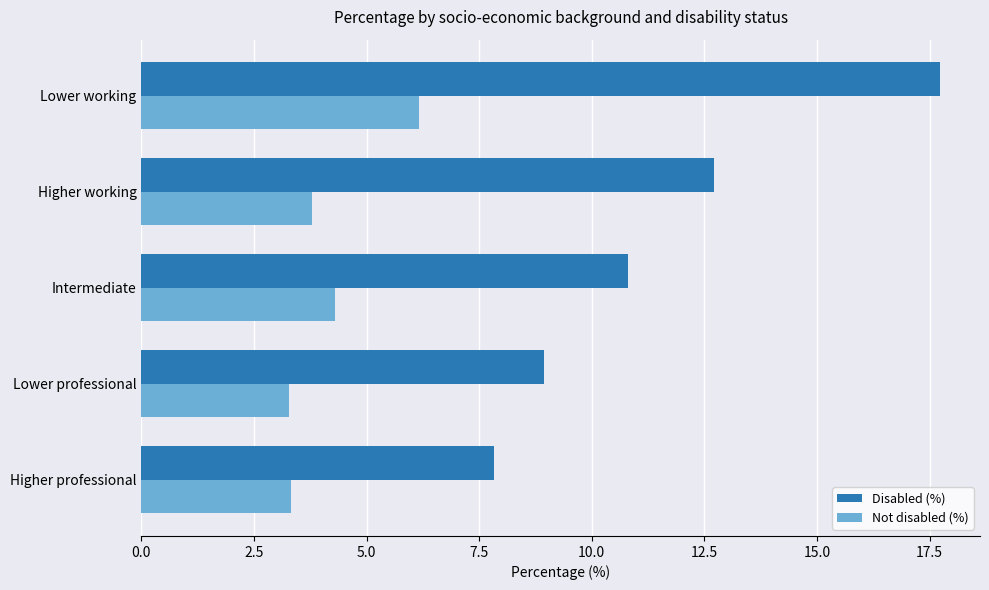

List the series in order of their overall mean, highest first.

Disabled (%), Not disabled (%)